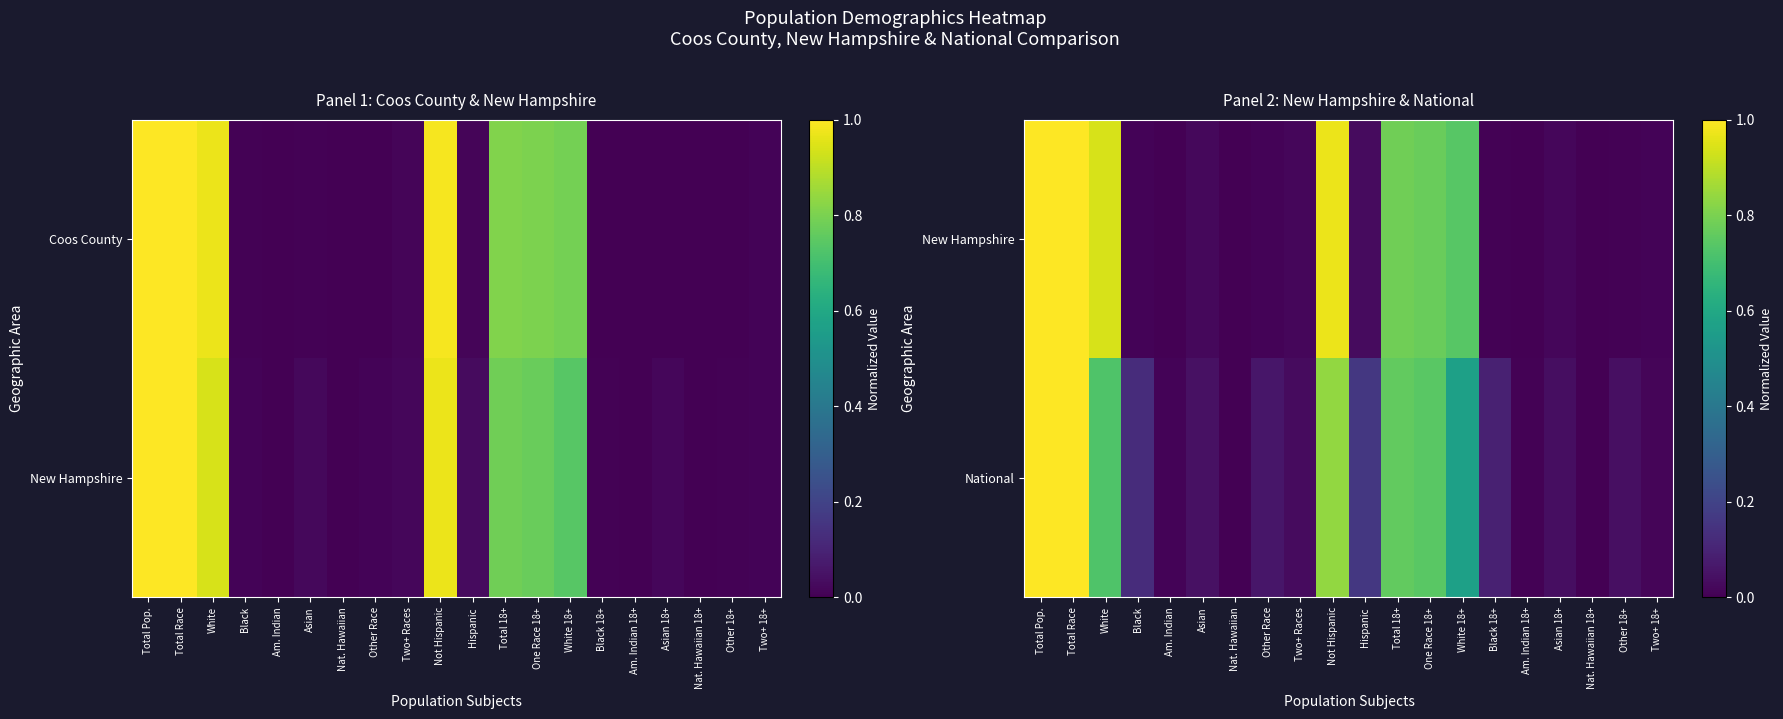

At which category is the sum across all series the highest?

Total Pop.